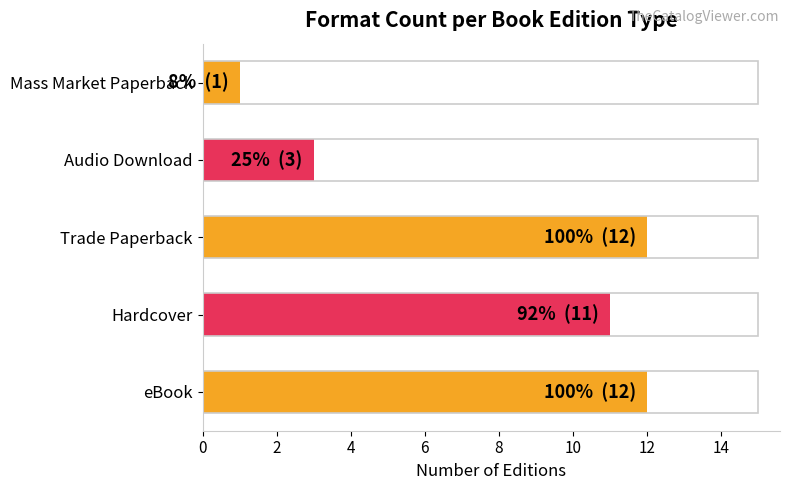

Reading bottom to top, extract all data points from this chart.

eBook=12	Hardcover=11	Trade Paperback=12	Audio Download=3	Mass Market Paperback=1